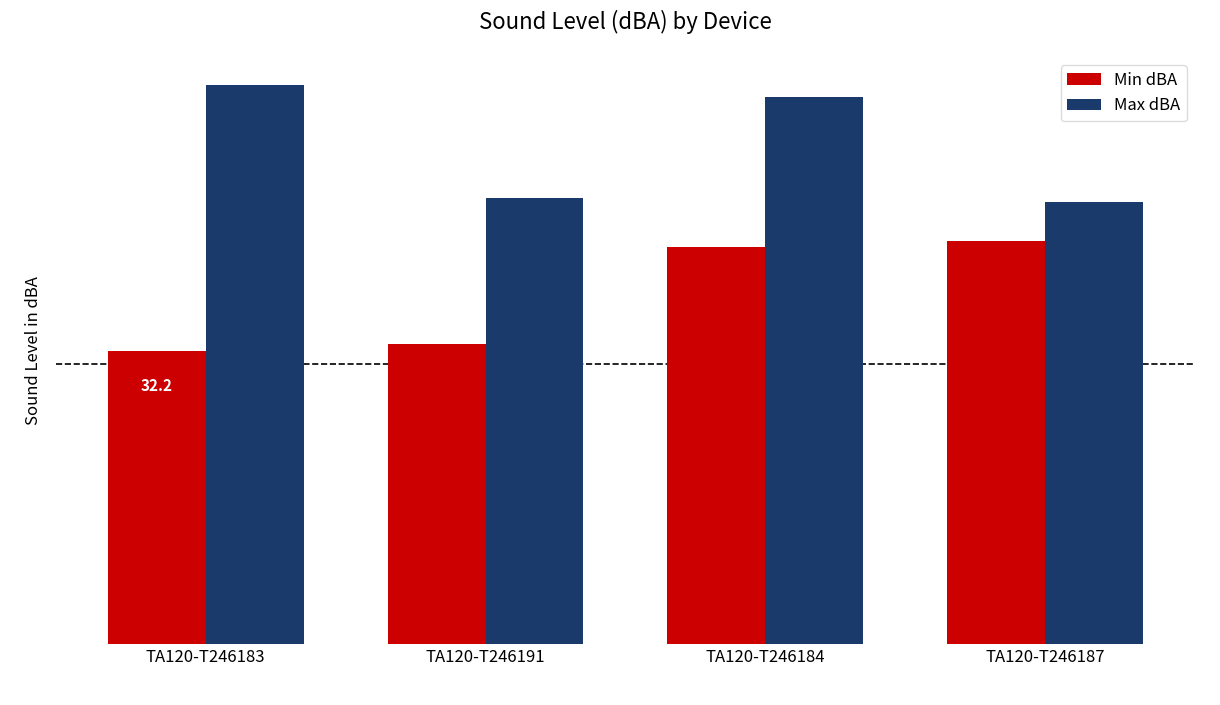

List the series in order of their peak value, highest first.

Max dBA, Min dBA